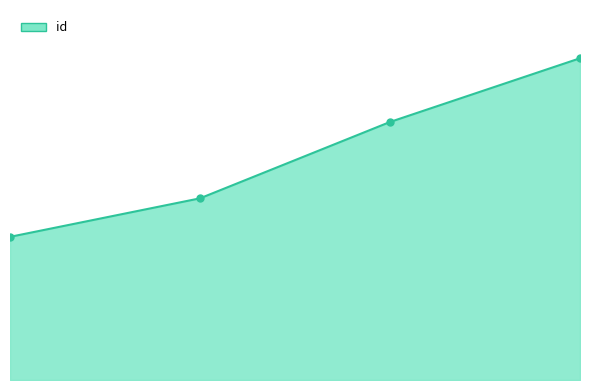

Reading left to right, transcribe all the data shown in this chart.

10387	13182	18722	23345